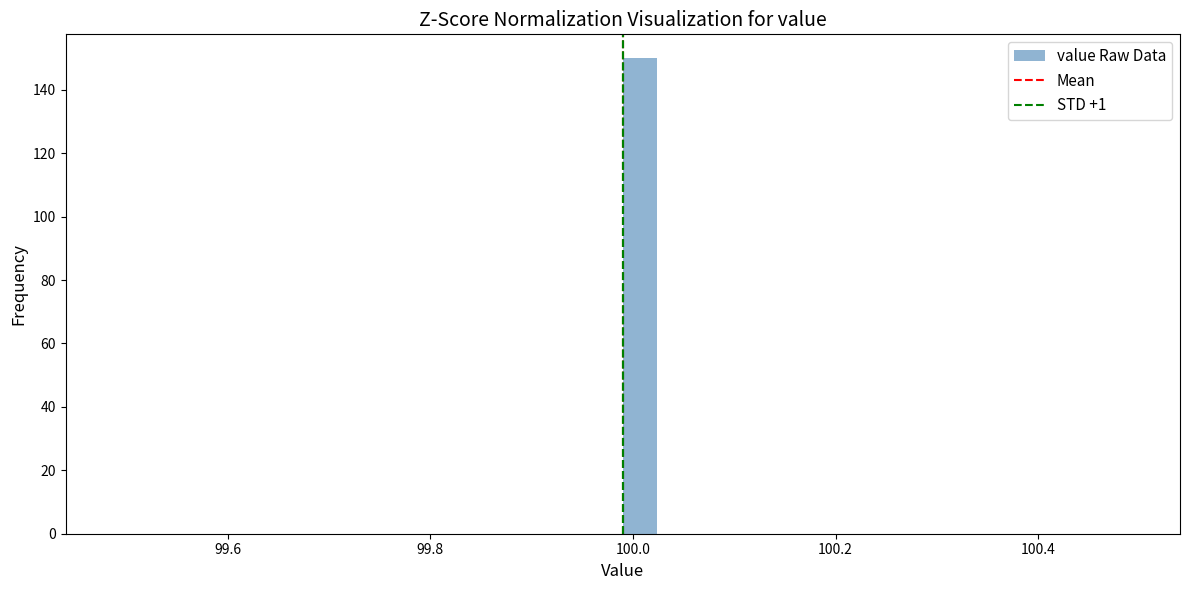

Read against the x-axis, roughly where is the centre of the tallest bar?

100.00